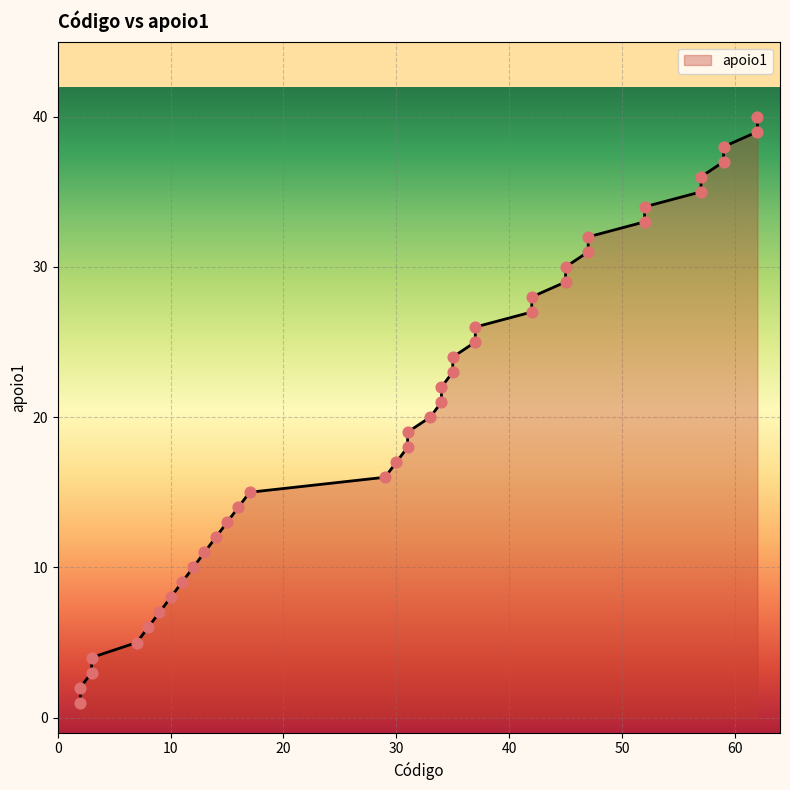

What is the change in value from 47 to 59?

+6